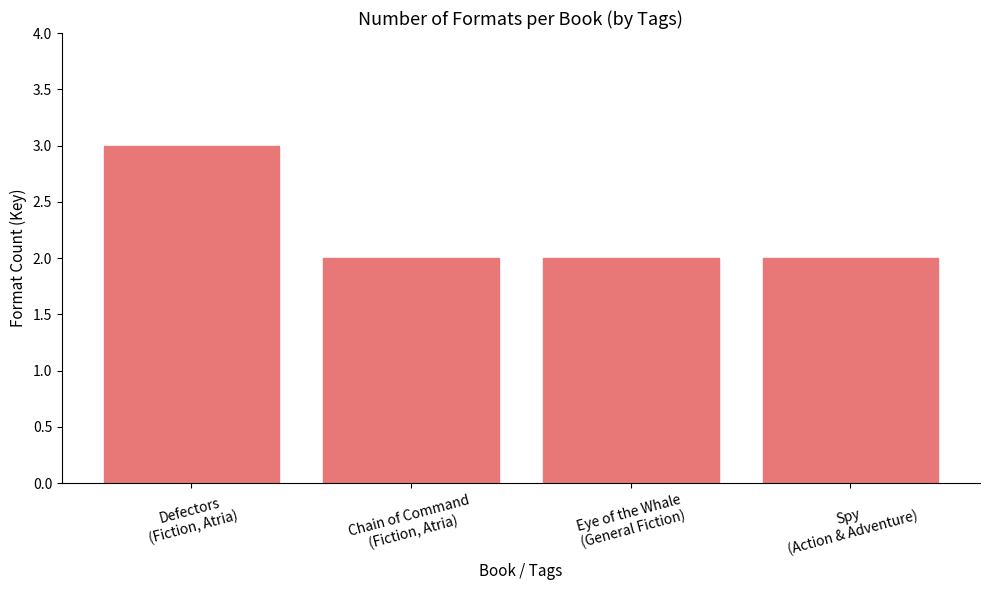

What is the smallest value displayed?

2